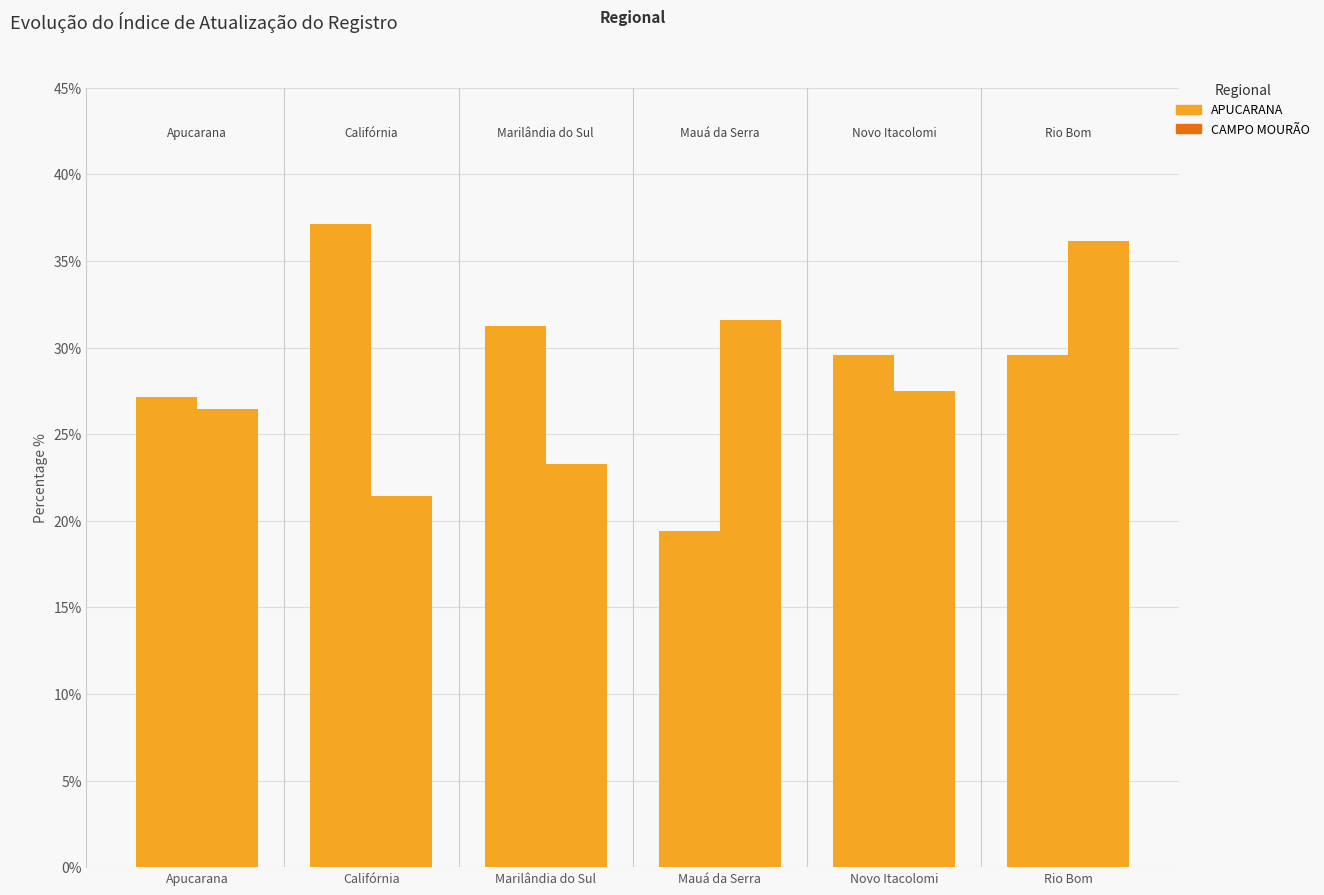

How many data points in APUCARANA are above 29?

4